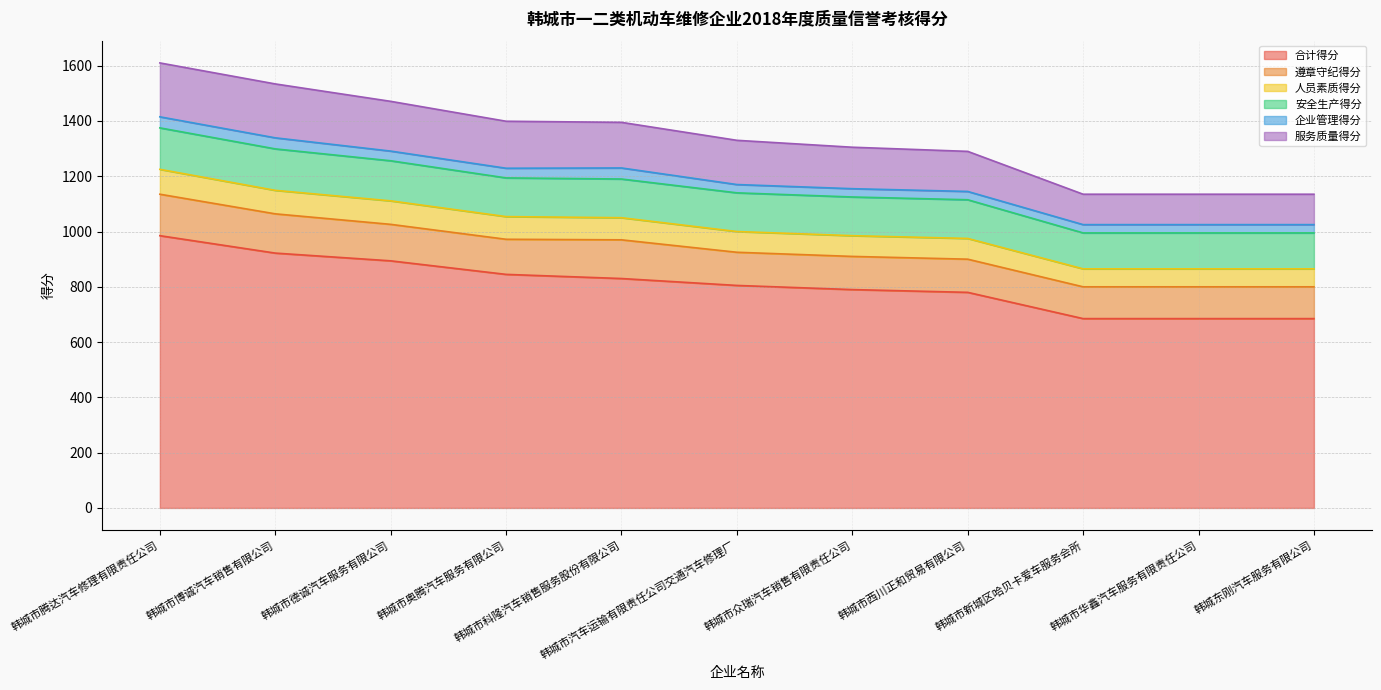

At 韩城市德诚汽车服务有限公司, list the series in order from largest to smallest.

合计得分, 服务质量得分, 安全生产得分, 遵章守纪得分, 人员素质得分, 企业管理得分